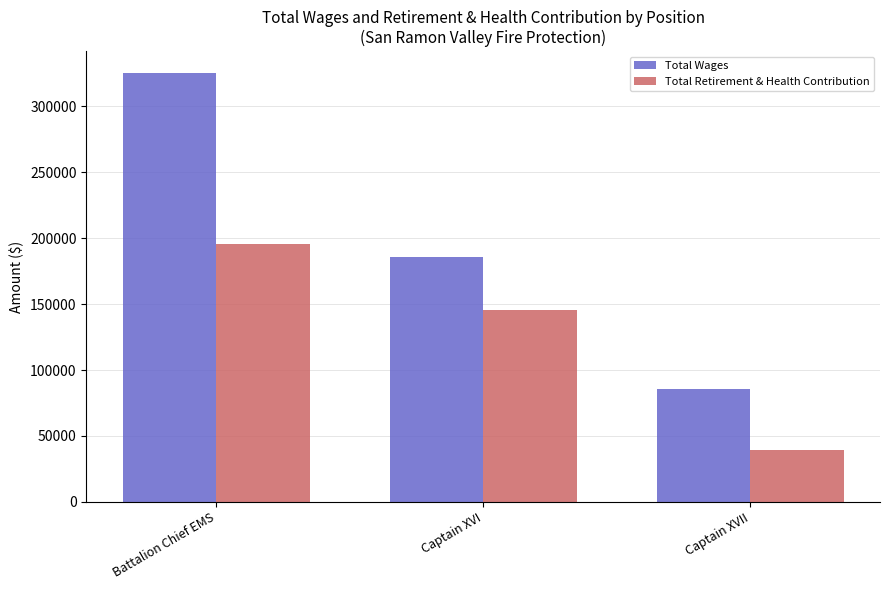

What are all the series names shown in the legend?

Total Wages, Total Retirement & Health Contribution